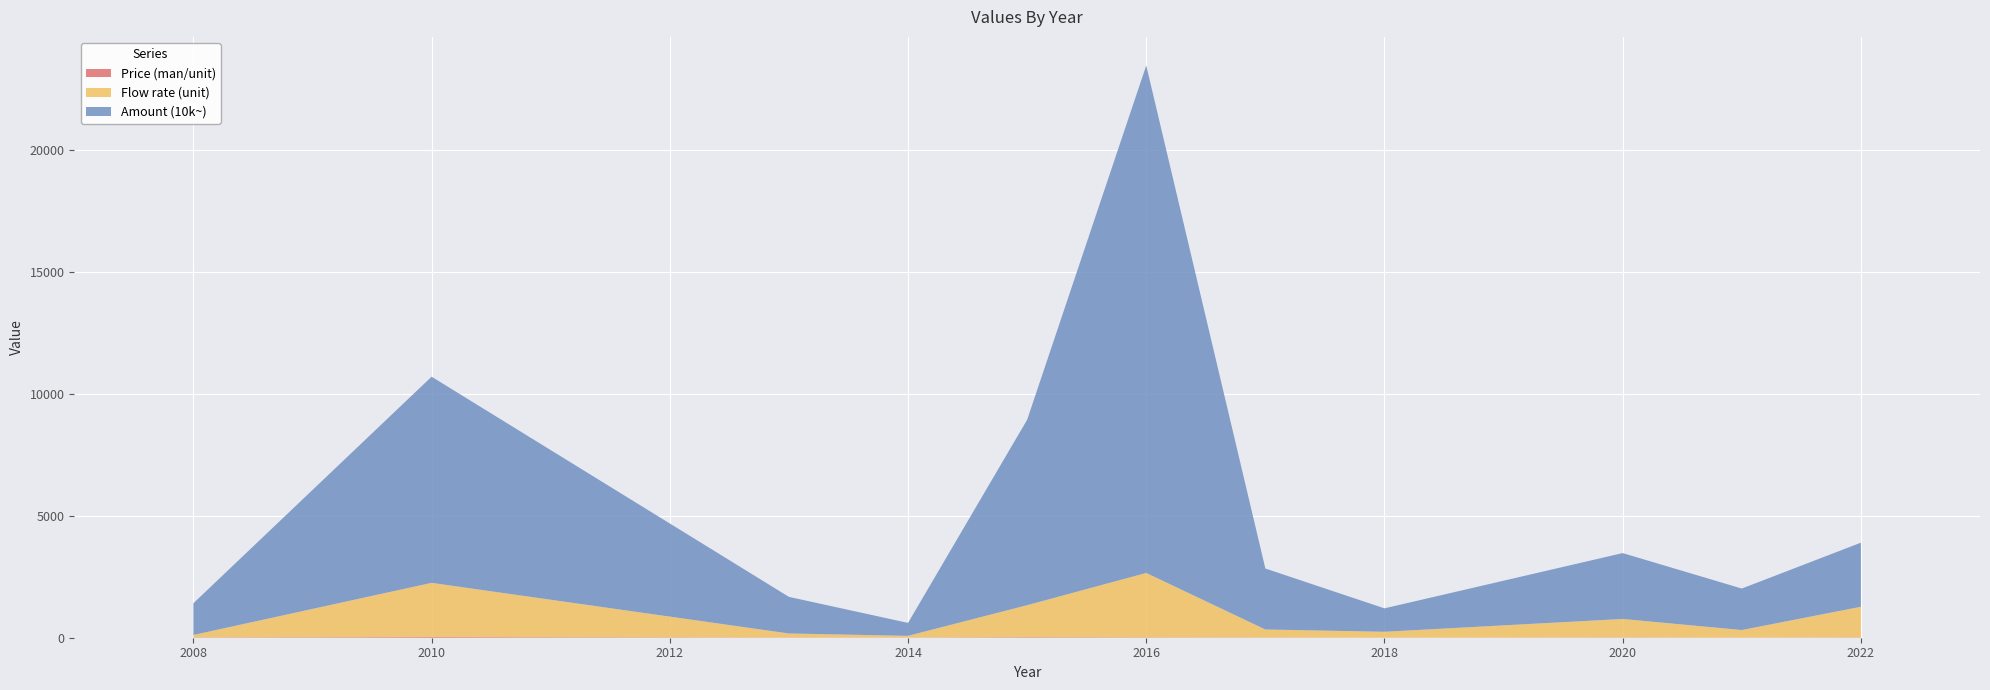

At which category is the sum across all series the highest?

2016